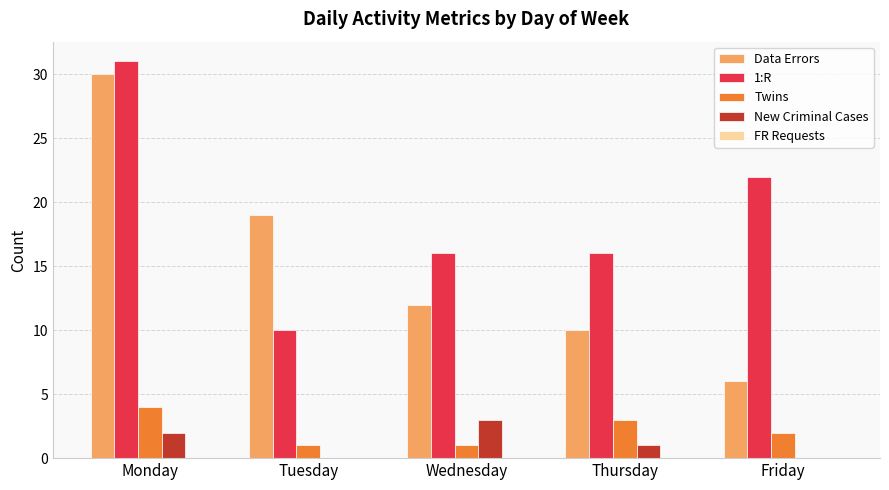

What is the sum of the New Criminal Cases values at Thursday and Wednesday?

4